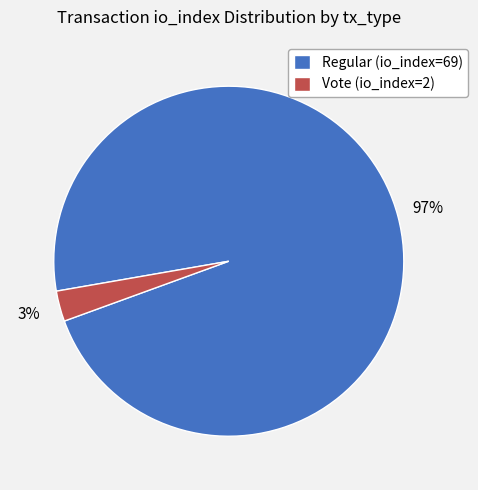

Which slice is the largest?

Regular (io_index=69)